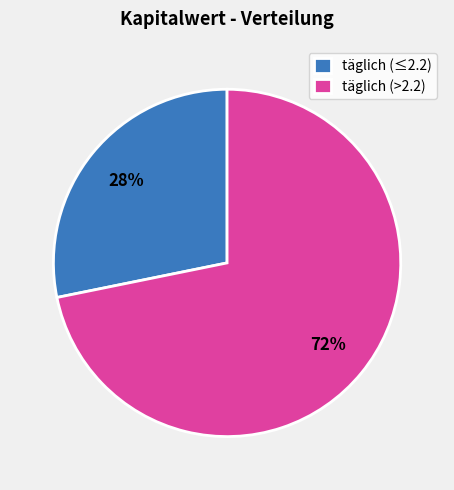

To the nearest percent, what is the difference between the largest and smallest slice percentages?

44%